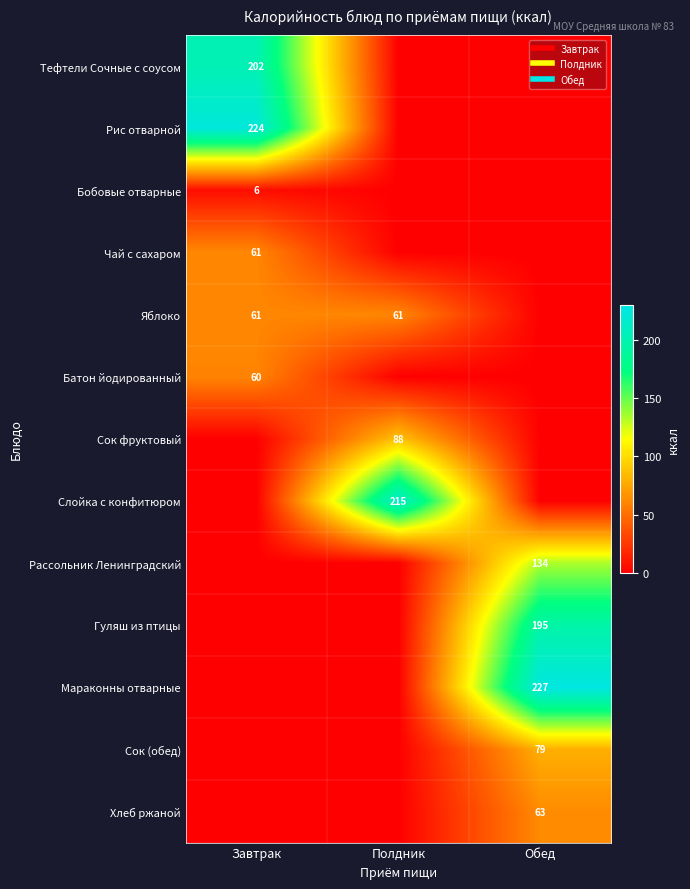

How many data points in Хлеб ржаной are above 0?

1